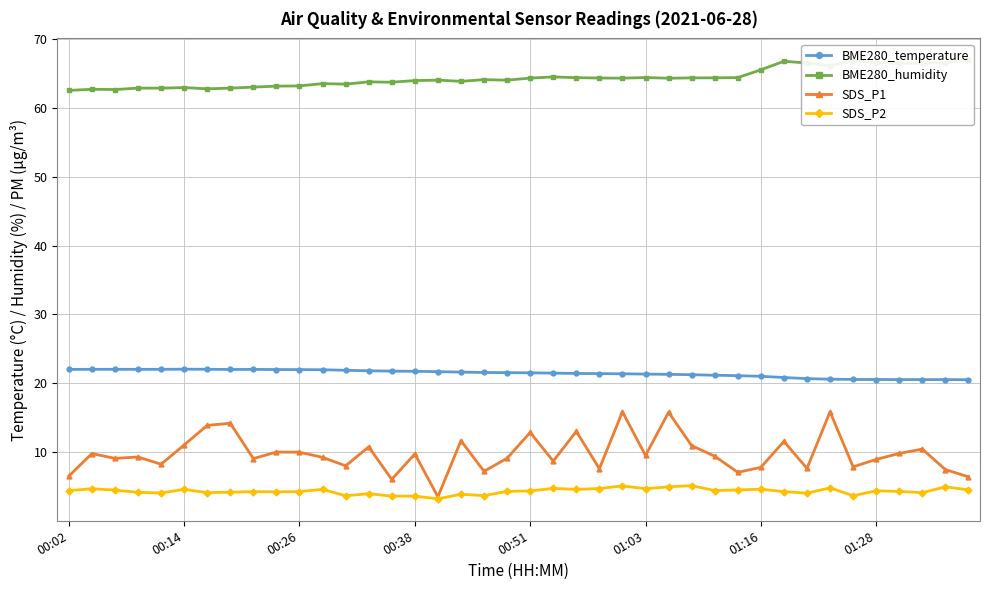

Which series has the largest total across all categories?

BME280_humidity